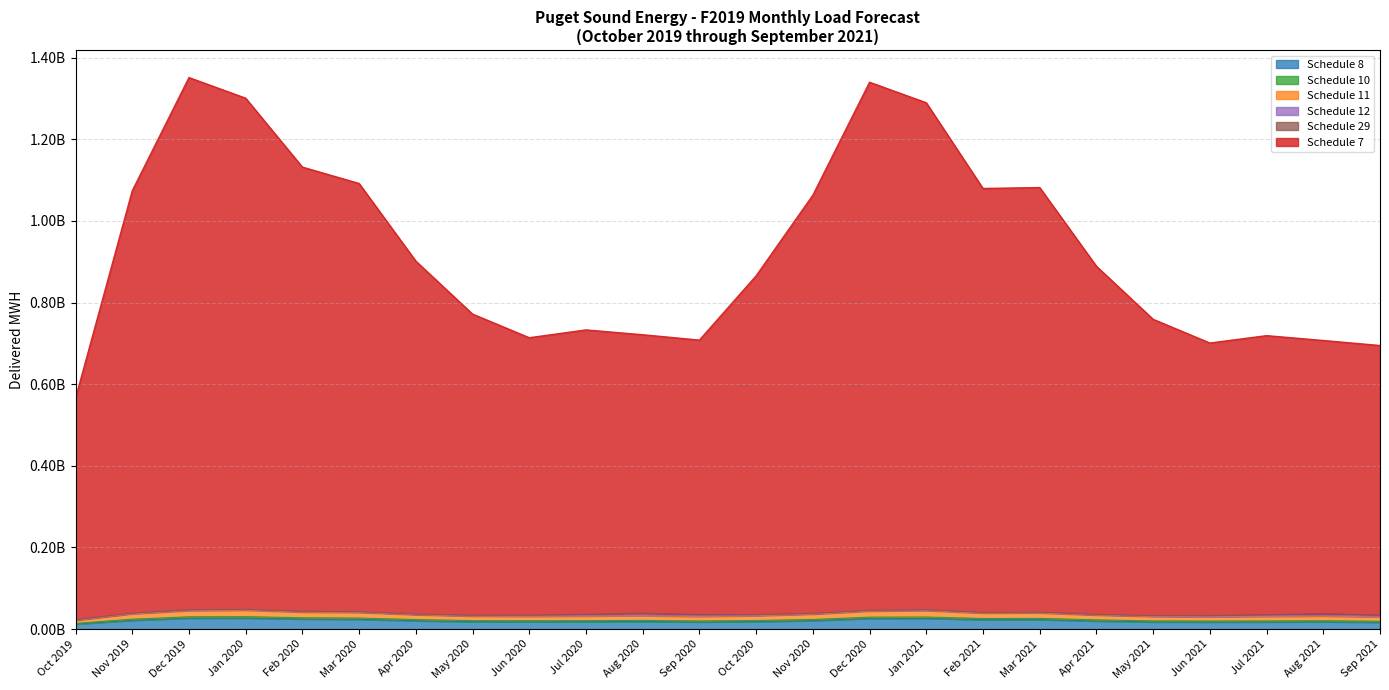

True or false: Schedule 11 and Schedule 10 cross at least once.

False